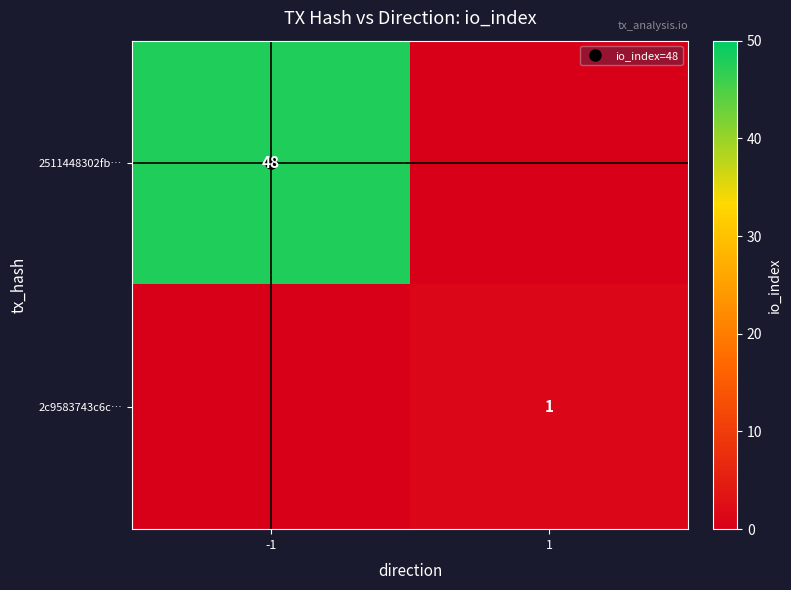

List the series in order of their peak value, highest first.

2511448302fb…, 2c9583743c6c…